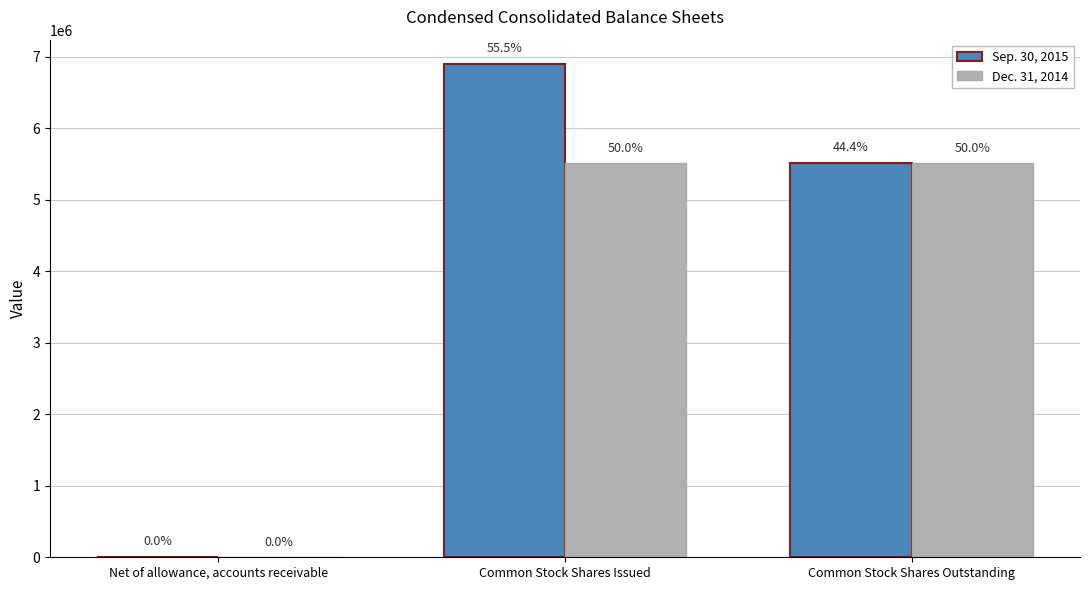

Reading right to left, list all the values displayed in this chart.

Sep. 30, 2015: Common Stock Shares Outstanding=5510808	Common Stock Shares Issued=6890808	Net of allowance, accounts receivable=3704
Dec. 31, 2014: Common Stock Shares Outstanding=5510808	Common Stock Shares Issued=5510808	Net of allowance, accounts receivable=220